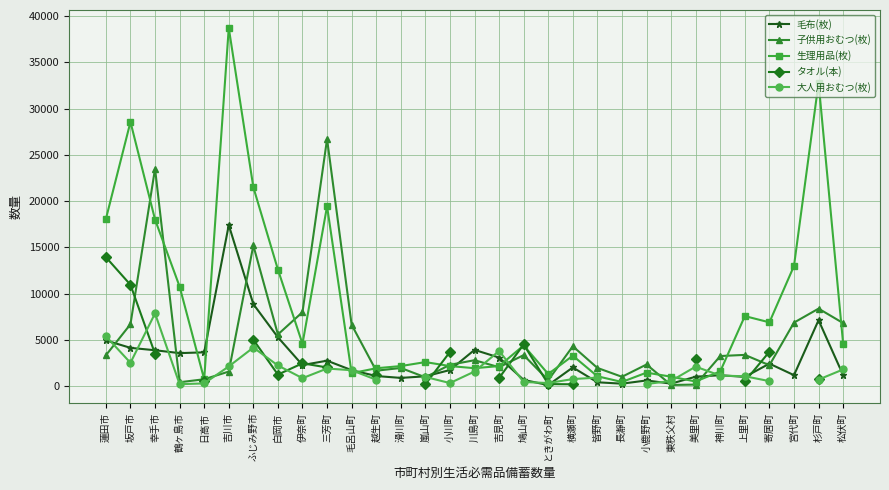

Where is 毛布(枚) nearest to the value 8746?

ふじみ野市